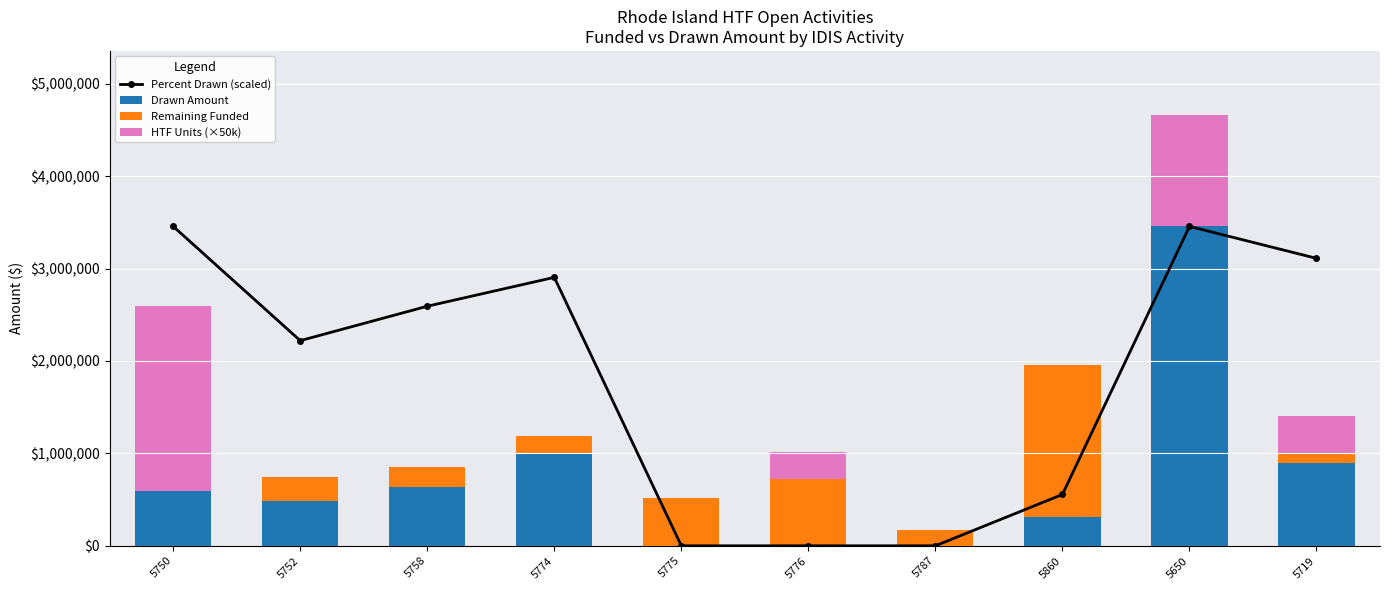

Is it true that HTF Units (×50k) equals 0.0 at 5860?

True